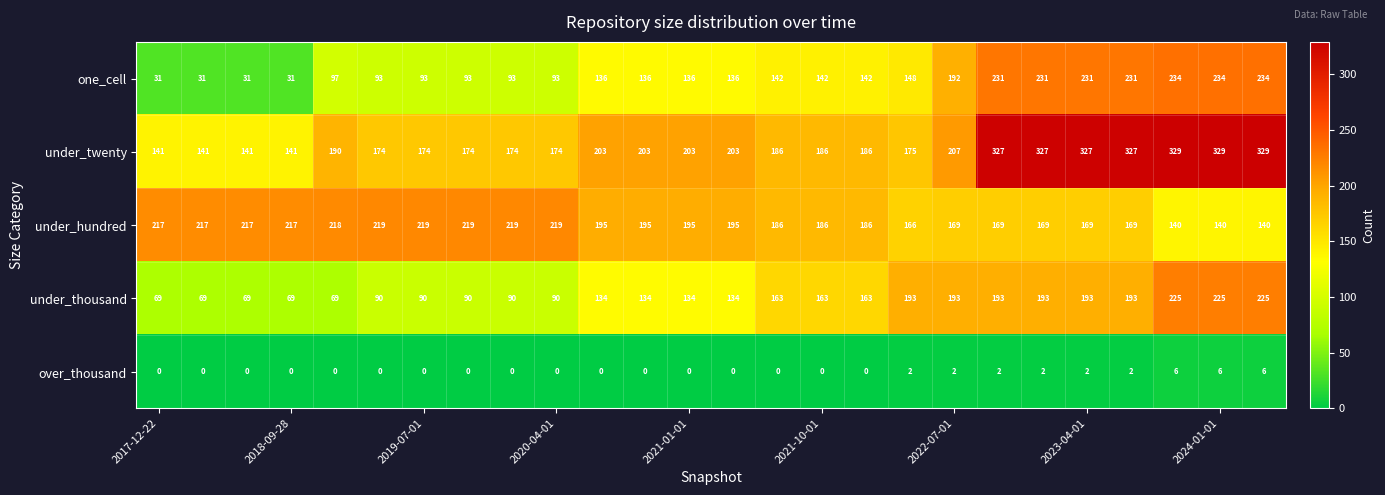

Which series has the widest spread of values?

one_cell